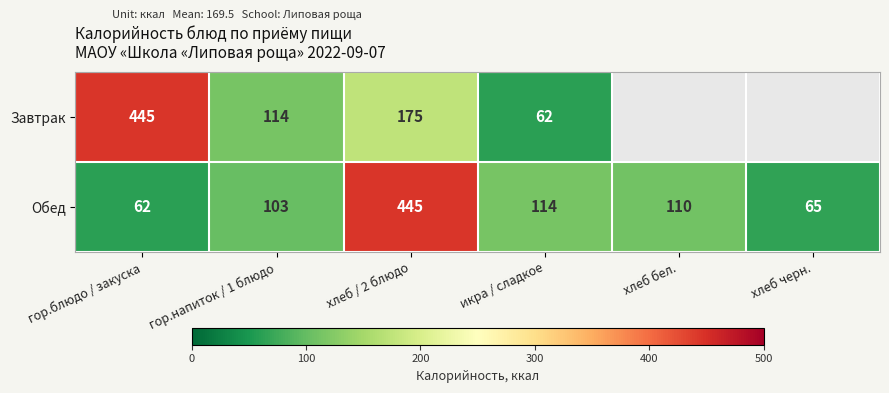

What value does the Обед series have at хлеб / 2 блюдо, to the nearest 5?

445